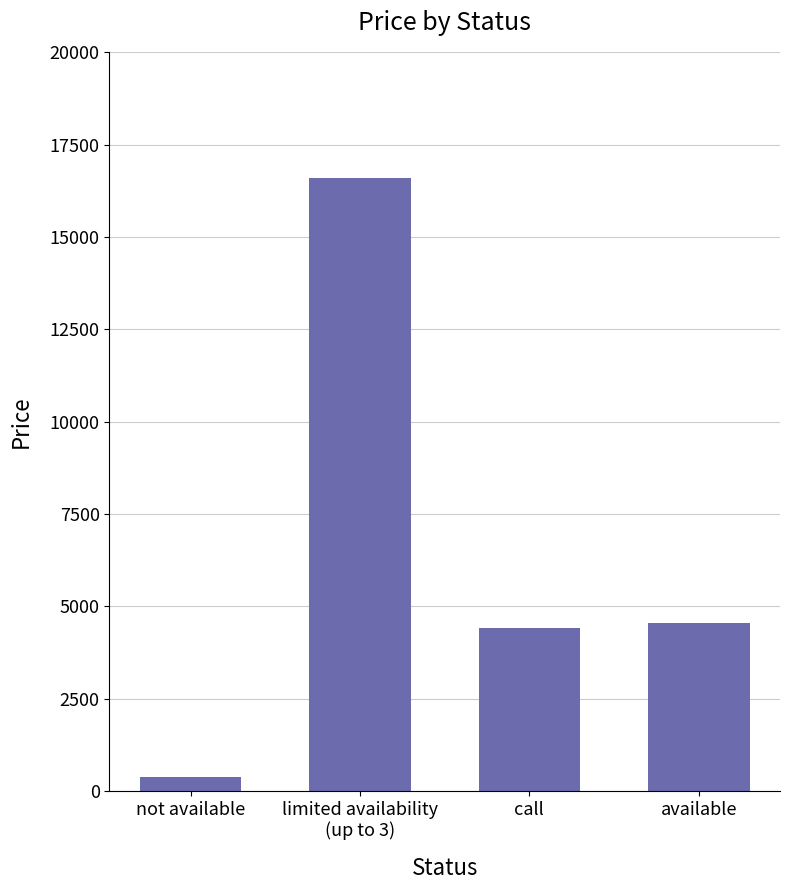

What position from the left is not available?

1